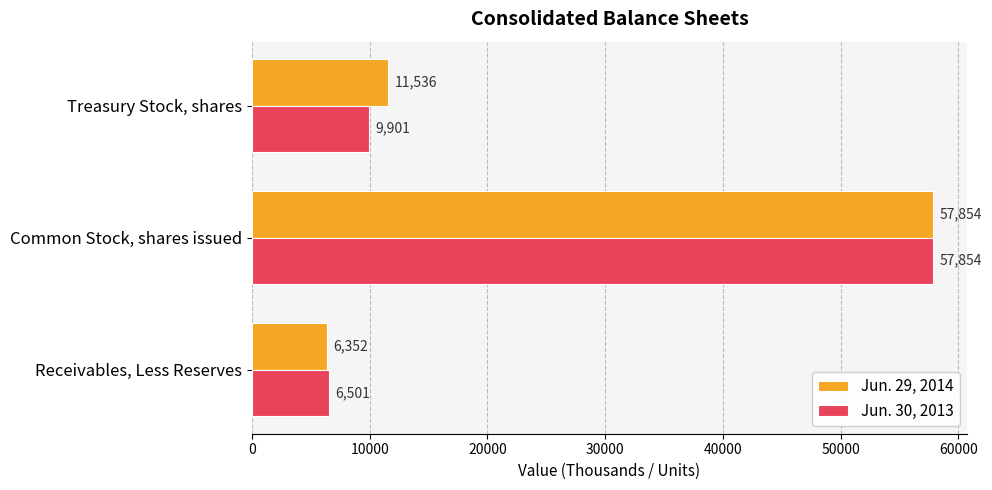

Count the Jun. 29, 2014 values in the range 6352 to 57854.

3